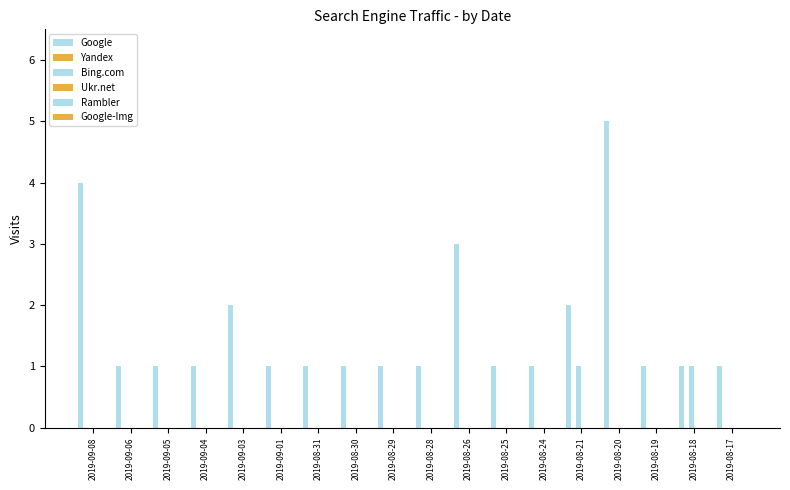

List the series in order of their peak value, highest first.

Google, Bing.com, Yandex, Ukr.net, Rambler, Google-Img